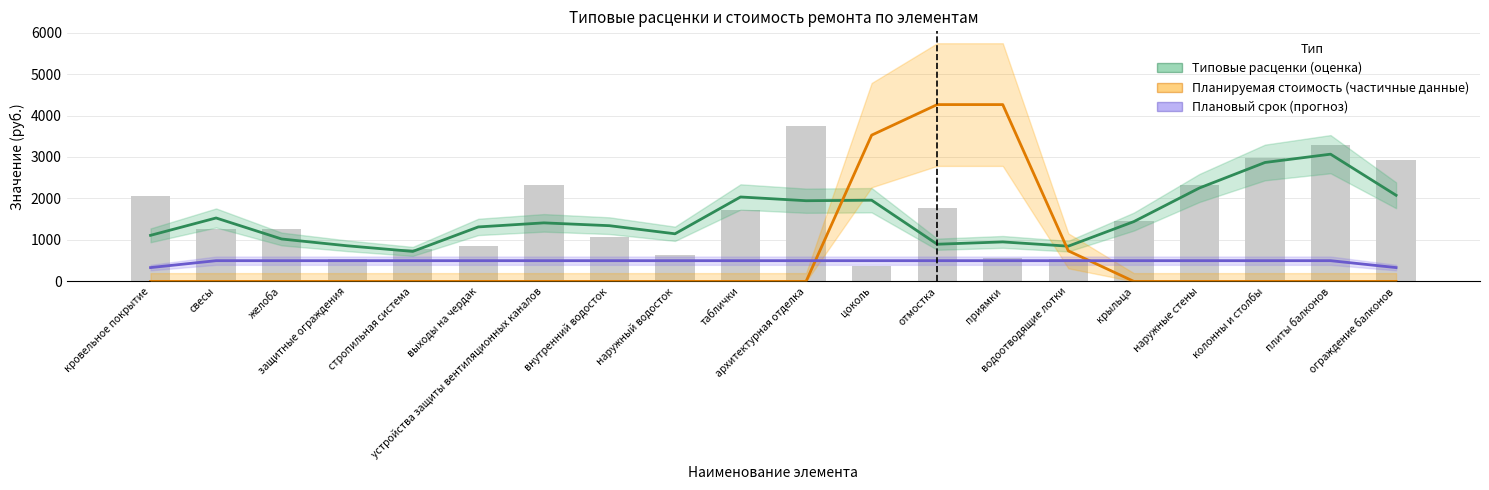

Is it true that Плановый срок (прогноз) equals 500.0 at колонны и столбы?

True